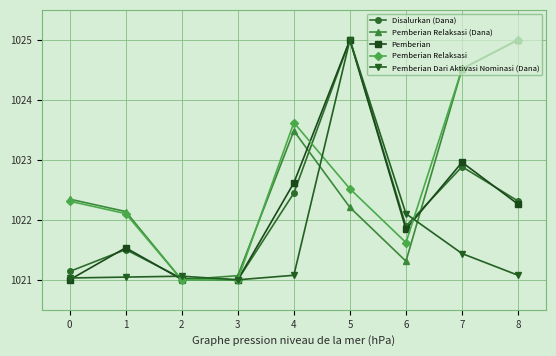

What is the maximum value for Pemberian?

1025.0